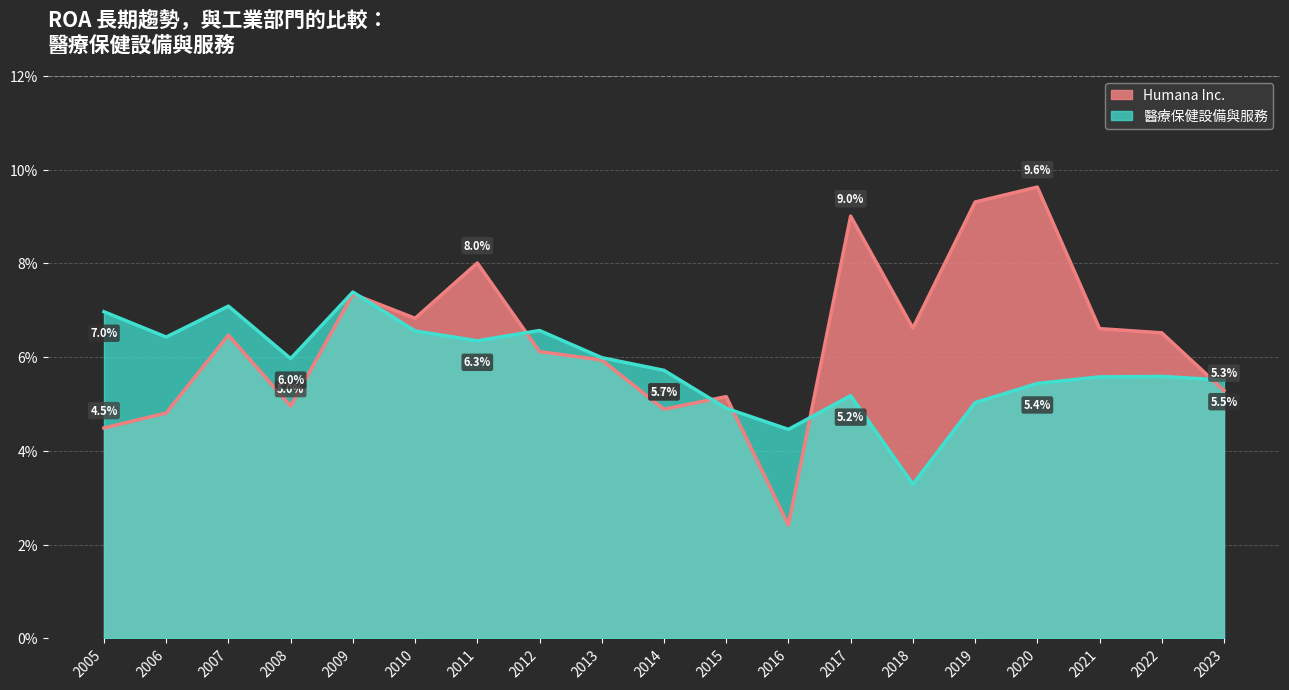

The value of Humana Inc. at 2005 is 0.0. True or false?

False